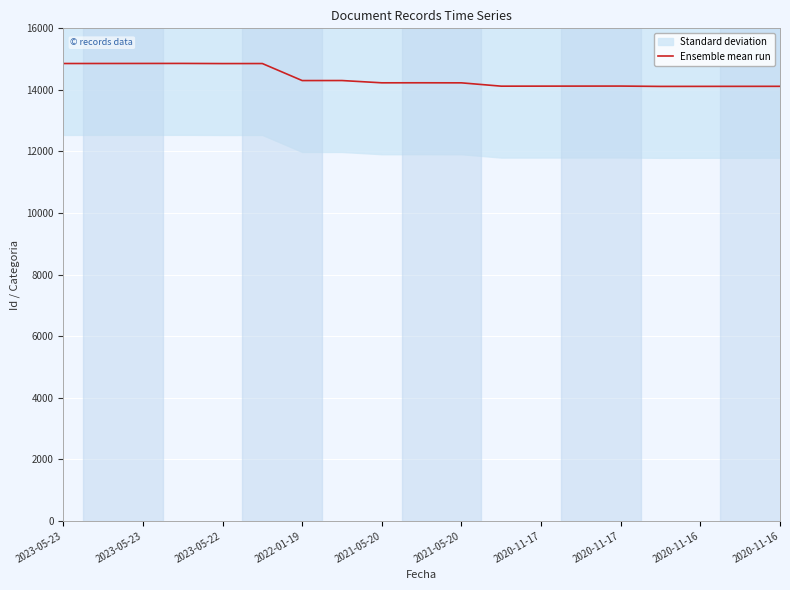

The chart shows a value of 14113 at 15. True or false?

True